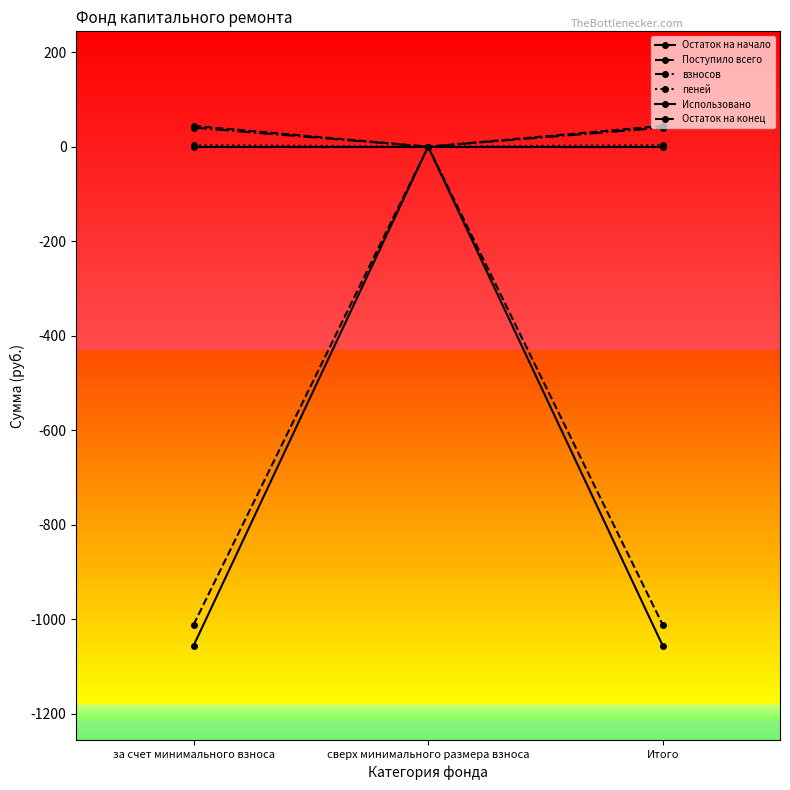

At which label is Использовано closest to 0?

за счет минимального взноса